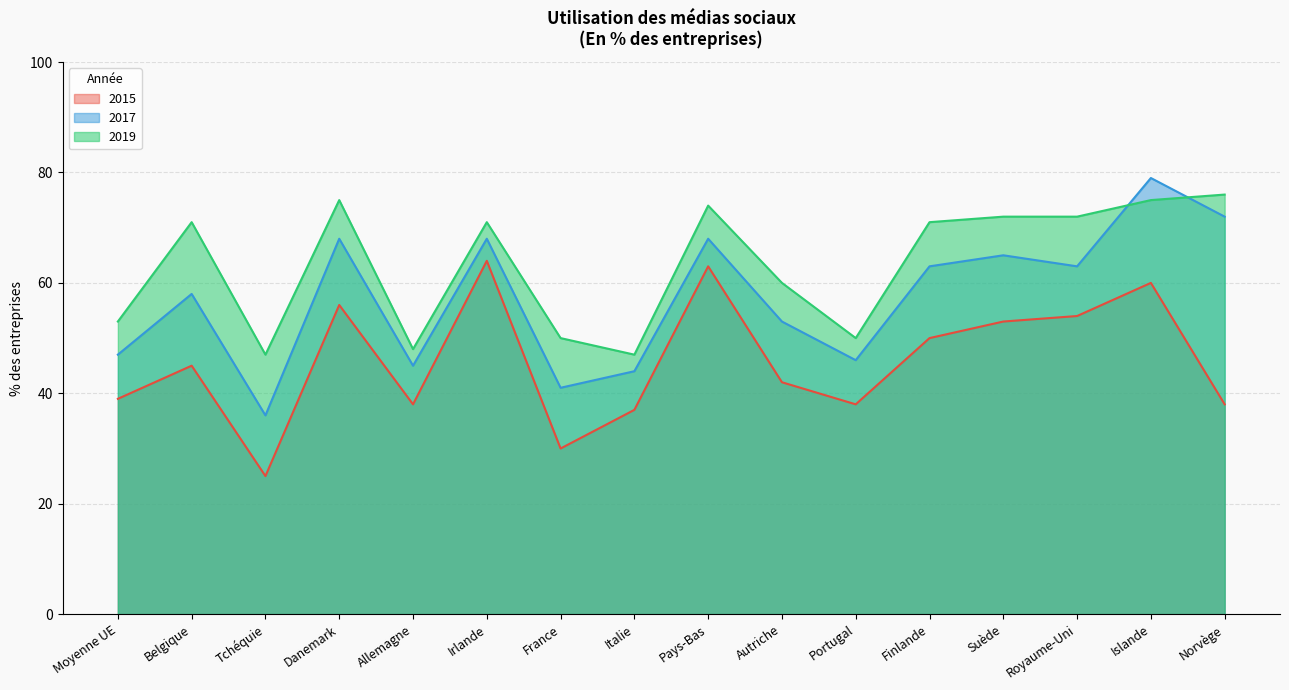

Which series changed the most between Irlande and Italie?

2015